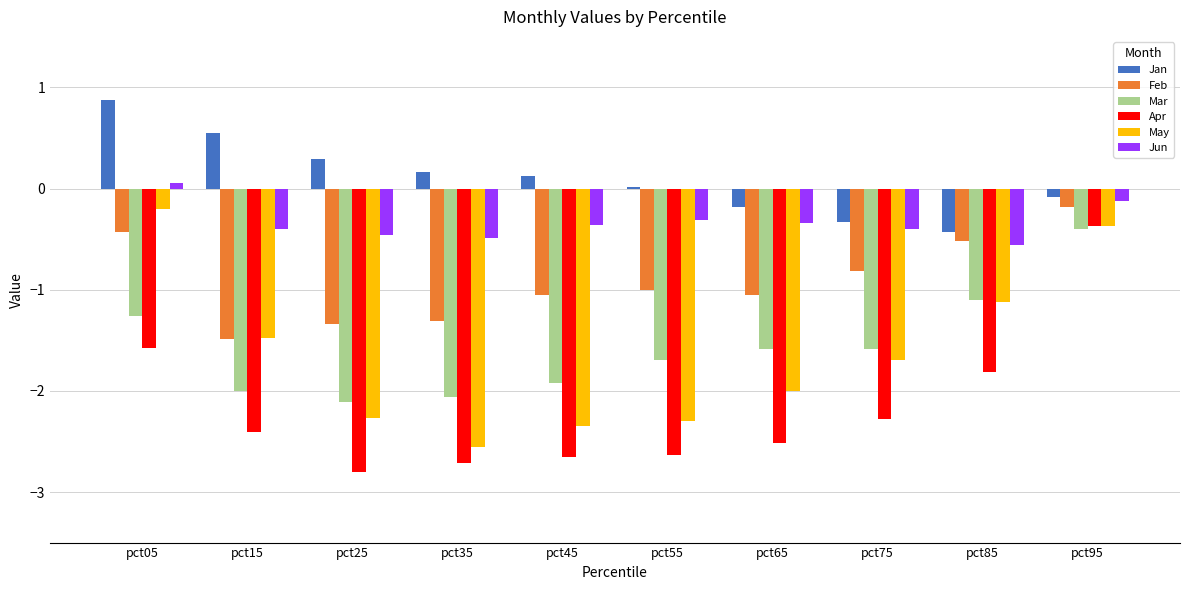

Between pct55 and pct95, which series saw the biggest shift?

Apr